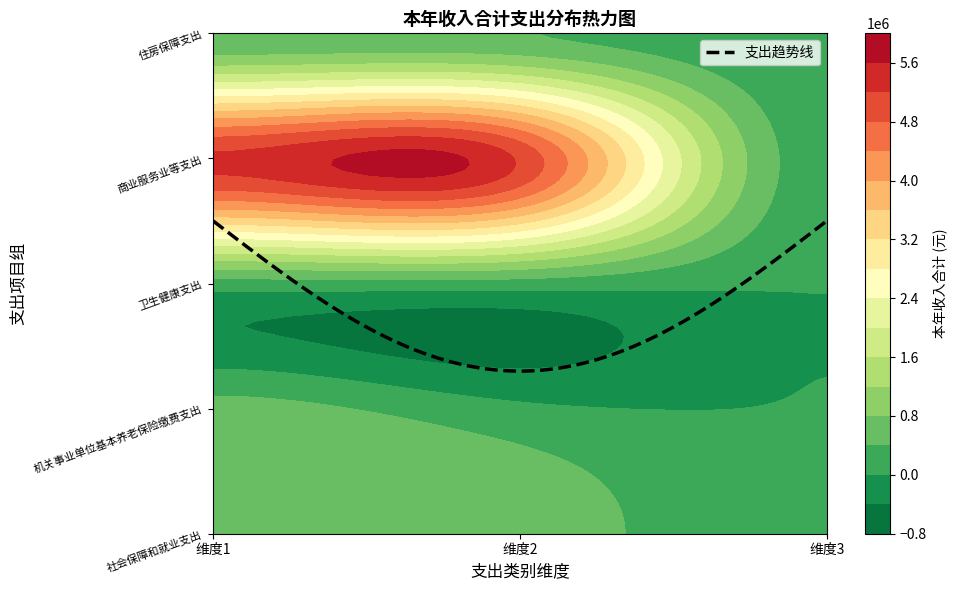

How many values are below 230800?

9